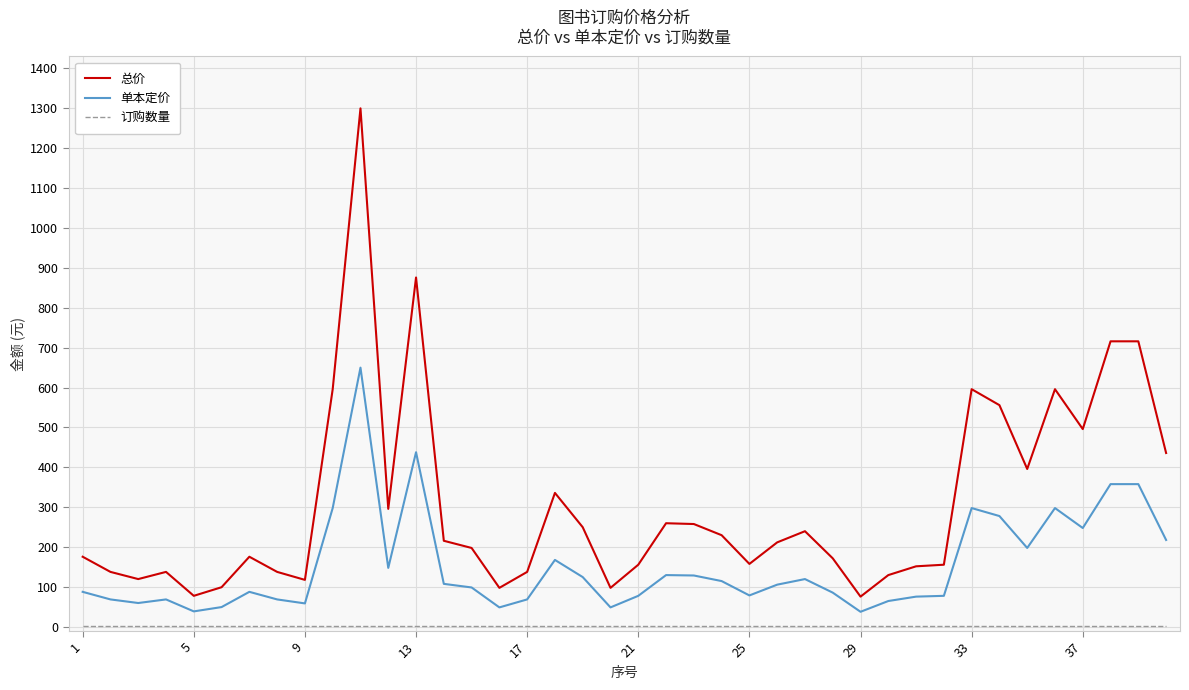

At how many categories does at least one series exceed 971?

1